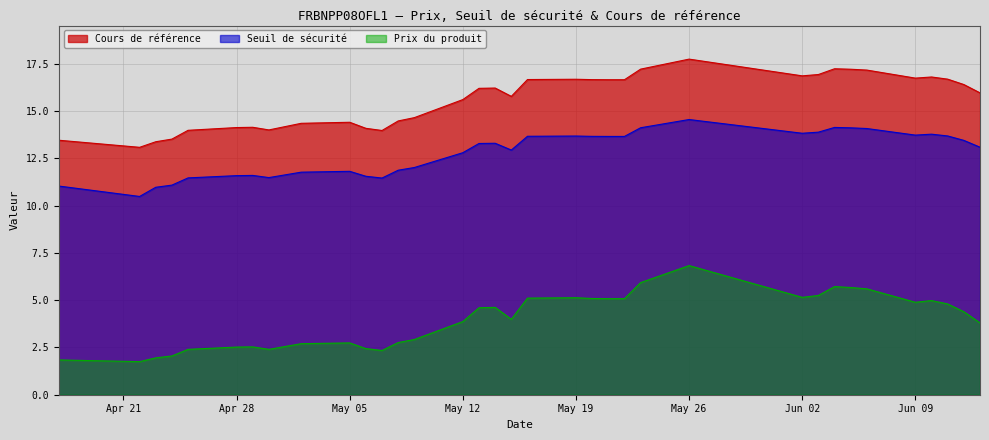

Read the Prix du produit value at 2025-05-15.

4.0